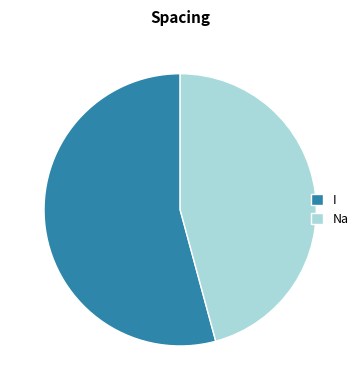

Rank the categories by value from lowest to highest.

Na, I